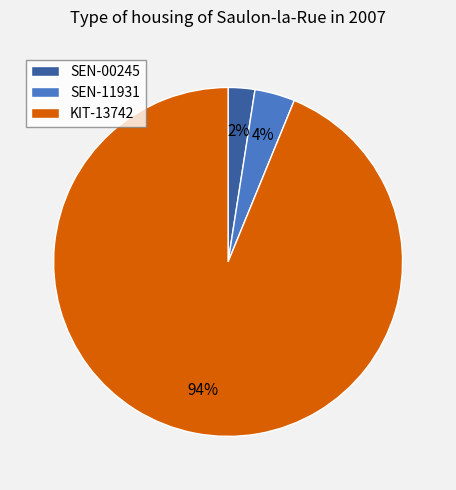

What is the smallest slice in the pie chart?

SEN-00245